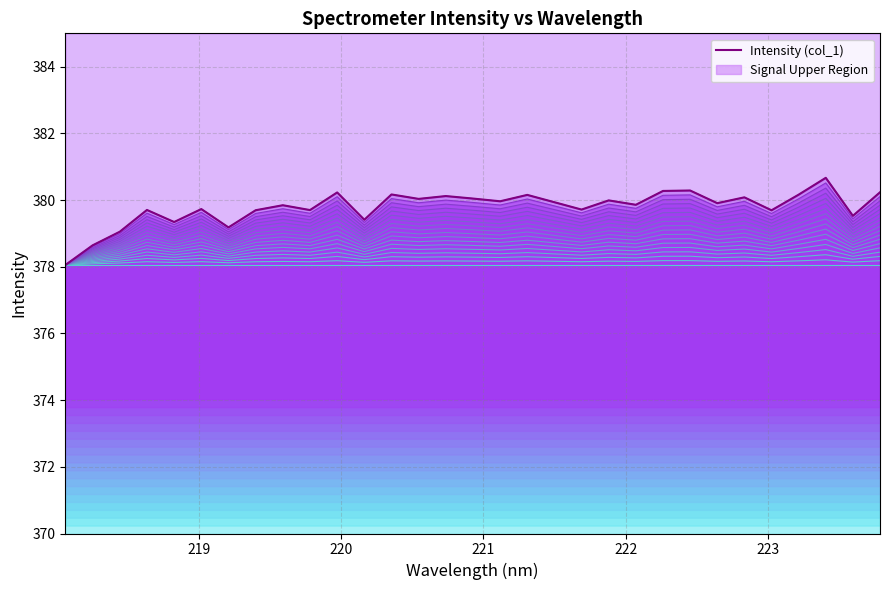

How many data points does each series have?

31